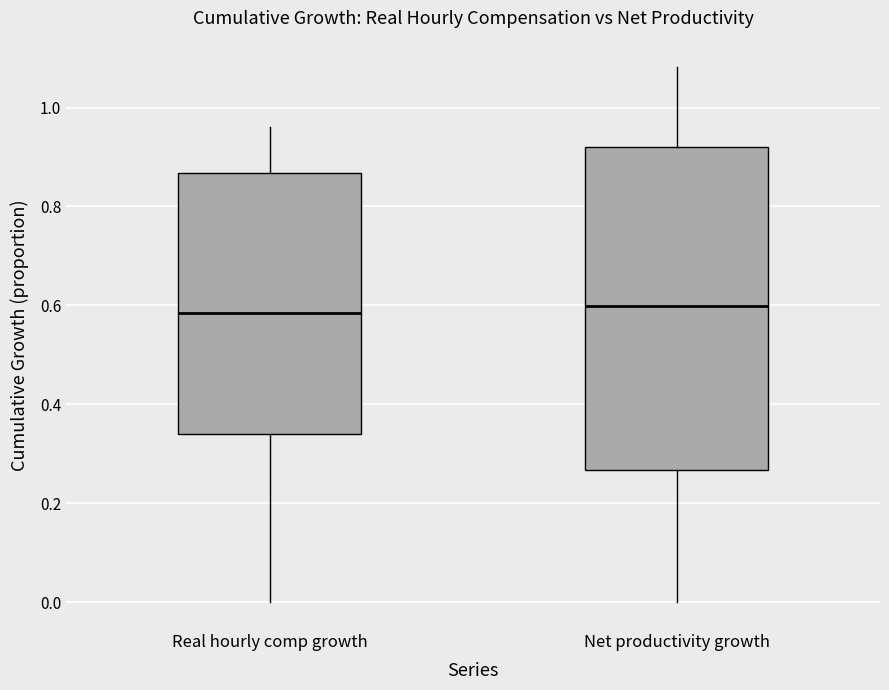

Comparing the boxes themselves (not the whiskers), which one is the tallest?

Net productivity growth